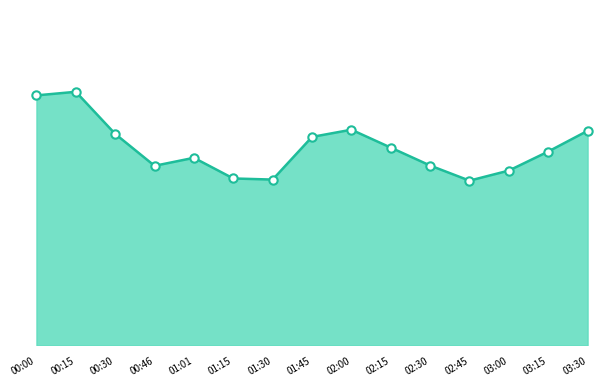

What is the change in value from 00:46 to 02:45?

-2.6